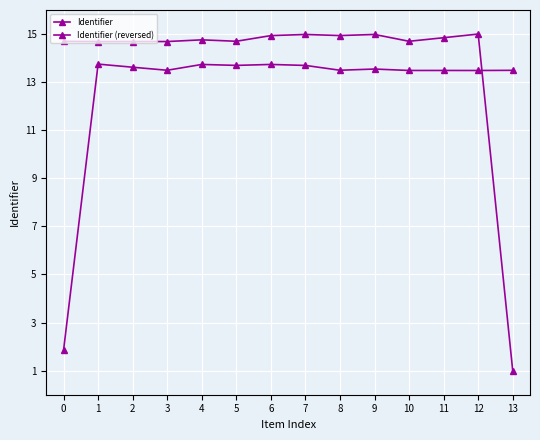

How many interior local peaks does the Identifier (reversed) series have?

5